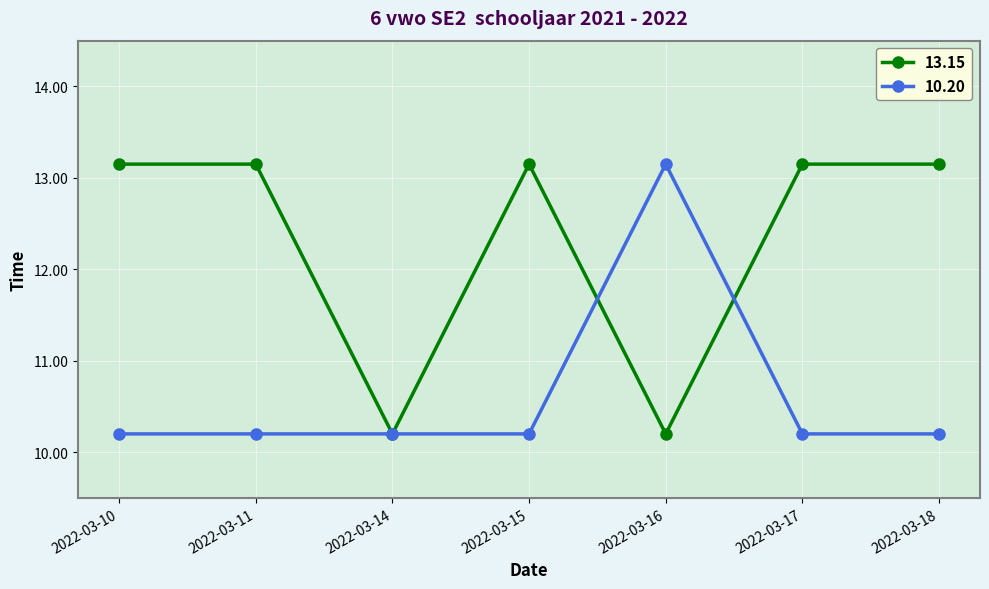

What is the approximate value of 13.15 at 2022-03-10?

13.2